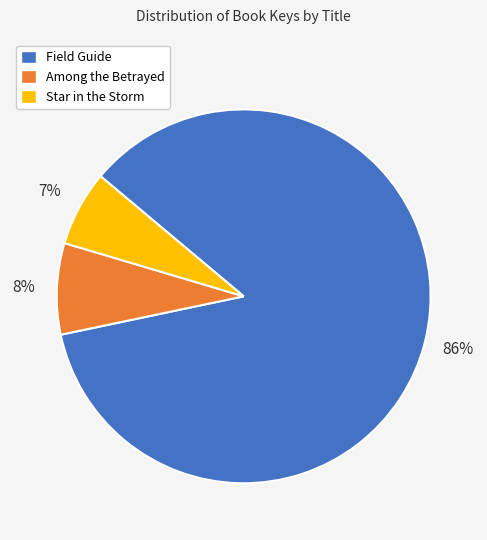

What is the majority slice?

Field Guide